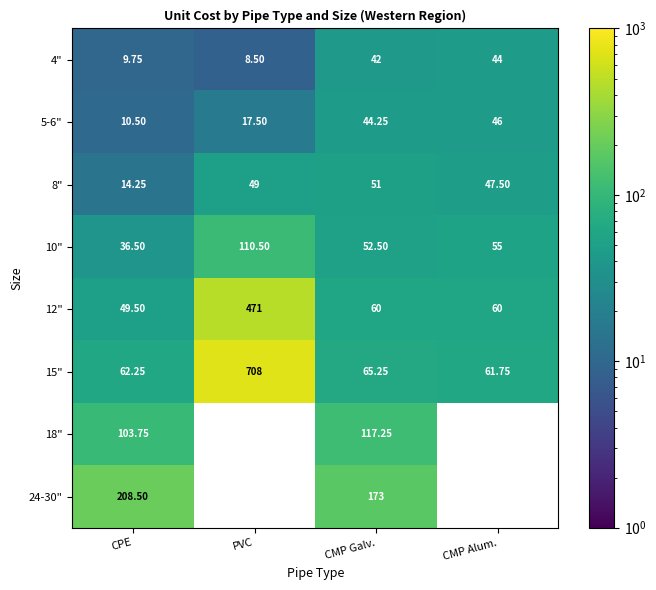

Which category has the highest value across all series?

PVC